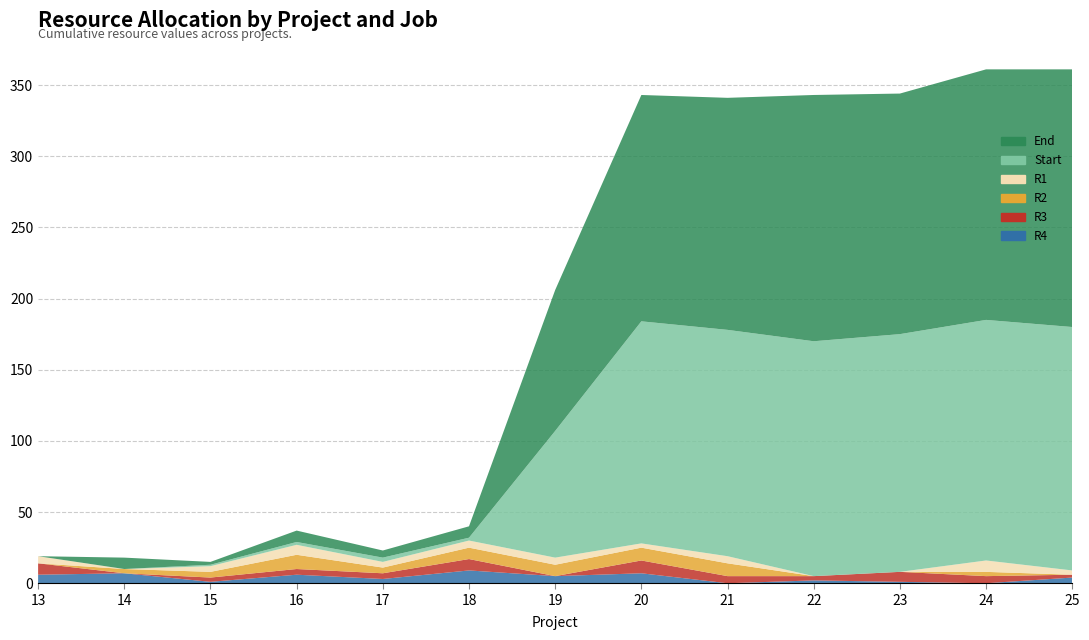

Reading right to left, transcribe all the data shown in this chart.

R4: 4	0	1	2	0	7	5	9	3	6	1	7	6
R3: 2	5	7	3	5	9	0	8	4	4	3	0	8
R2: 0	3	0	0	9	9	8	8	4	10	4	3	0
R1: 3	8	0	0	5	3	5	5	4	7	4	0	5
Start: 171	169	167	165	159	156	89	2	3	2	1	0	0
End: 181	176	169	173	163	159	99	8	5	8	2	8	0